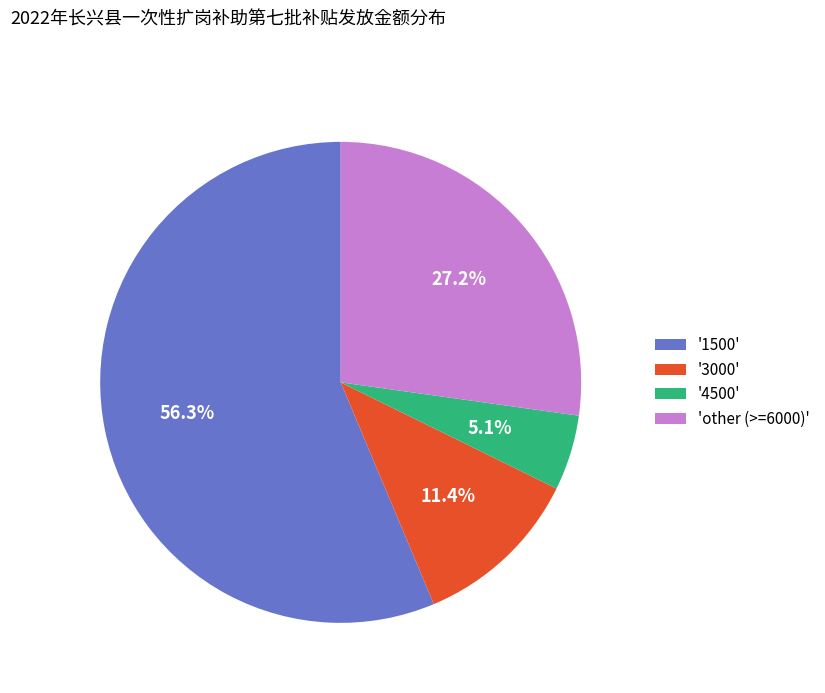

Which has a higher value, '3000' or '1500'?

'1500'